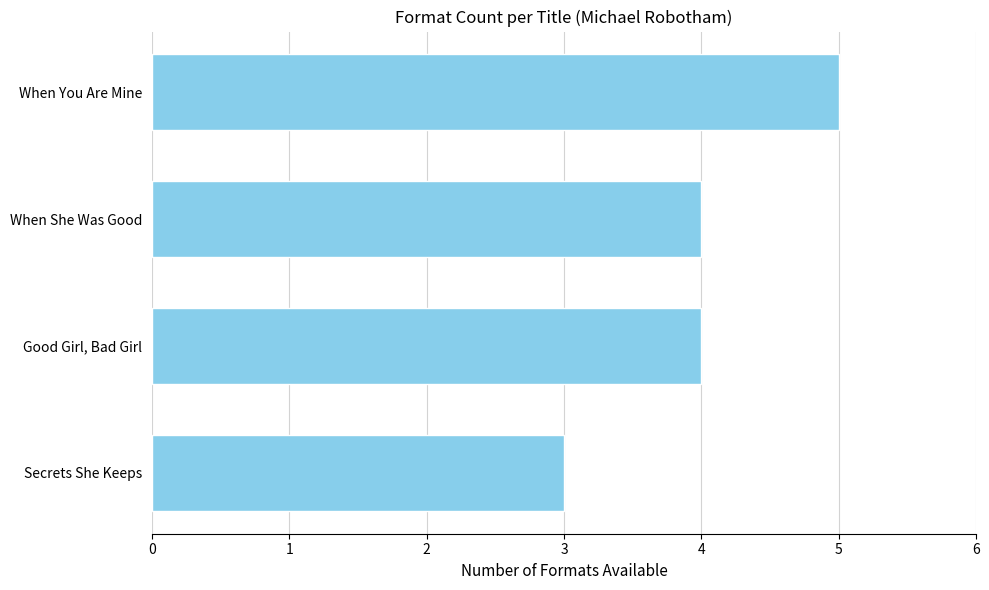

What is the ratio of the value at Good Girl, Bad Girl to the value at Secrets She Keeps?

1.3